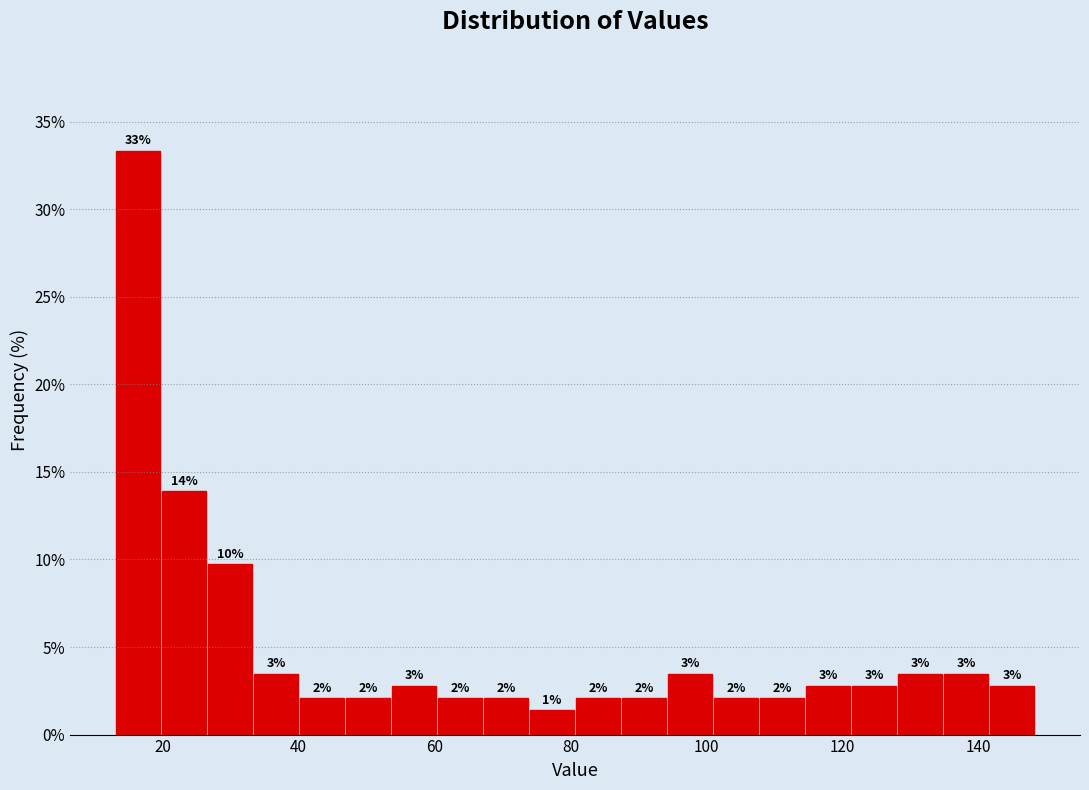

Read against the x-axis, roughly where is the centre of the tallest bar?

16